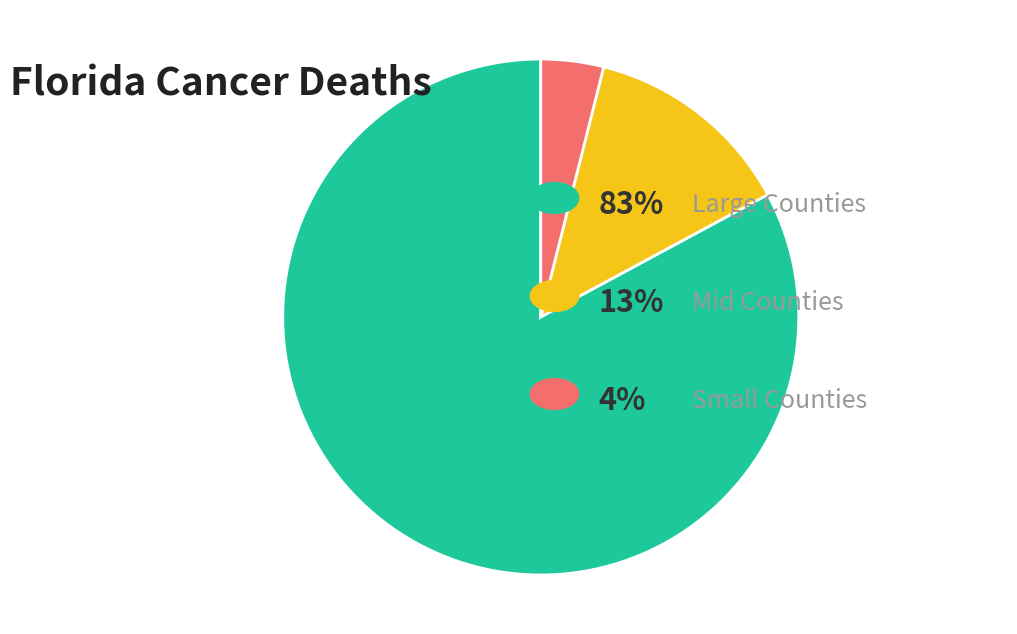

How many segments does this pie chart have?

3